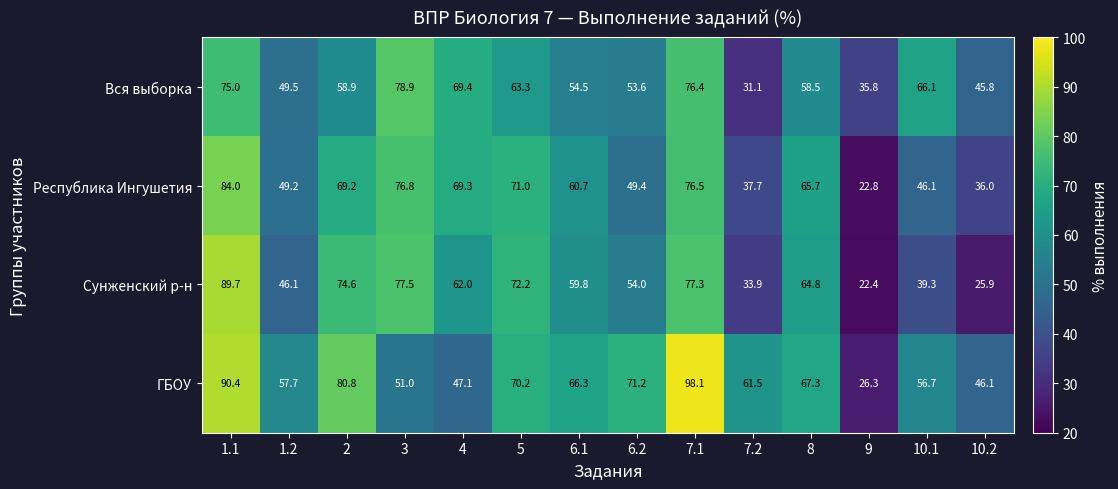

The value of Вся выборка at 2 is 99.8. True or false?

False